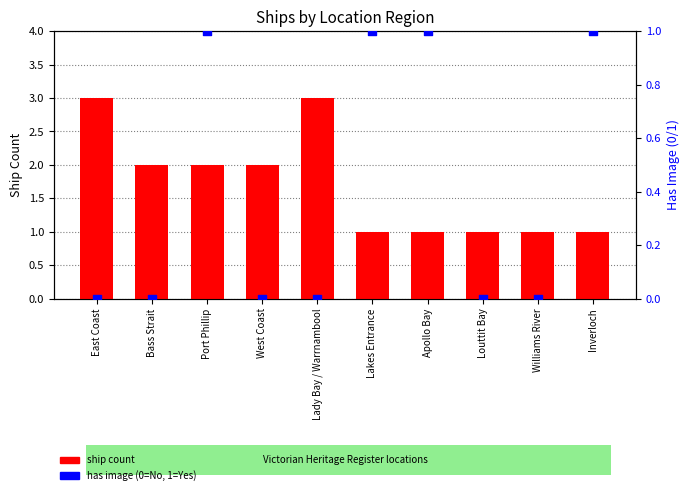

Which series has the largest total across all categories?

ship count